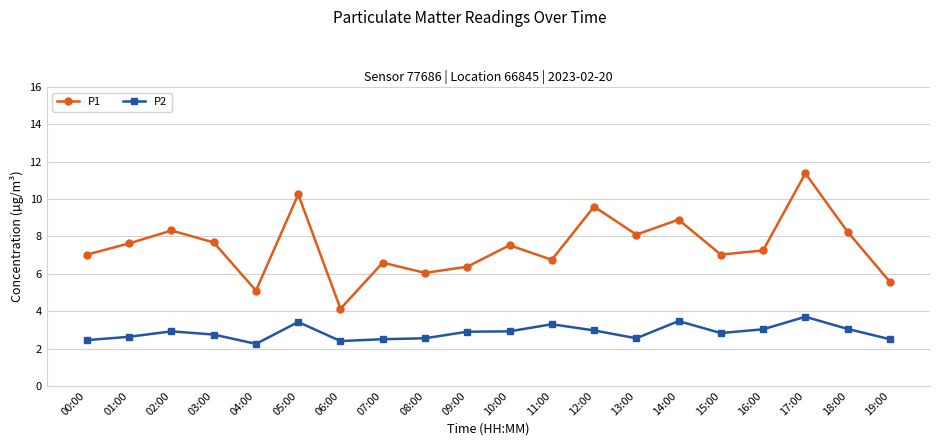

What is the highest value of the P1 series?

11.4